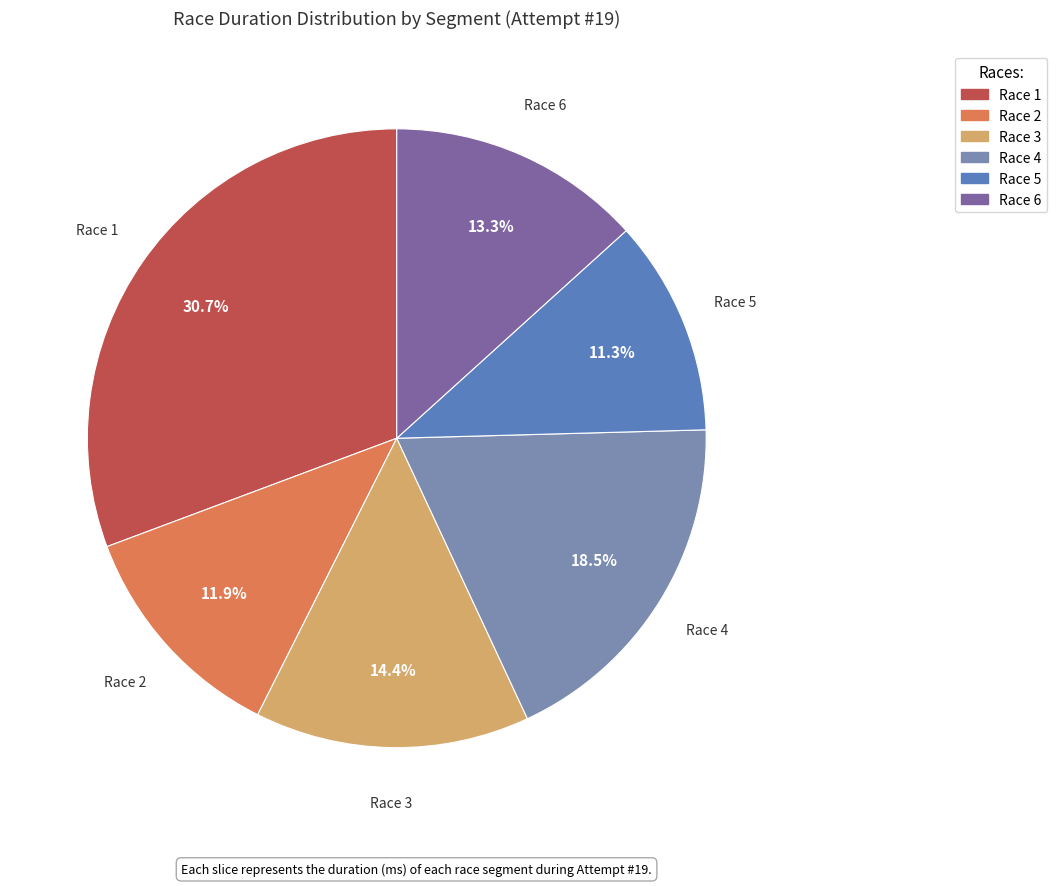

The Race 1 slice represents 31% of the pie. True or false?

True